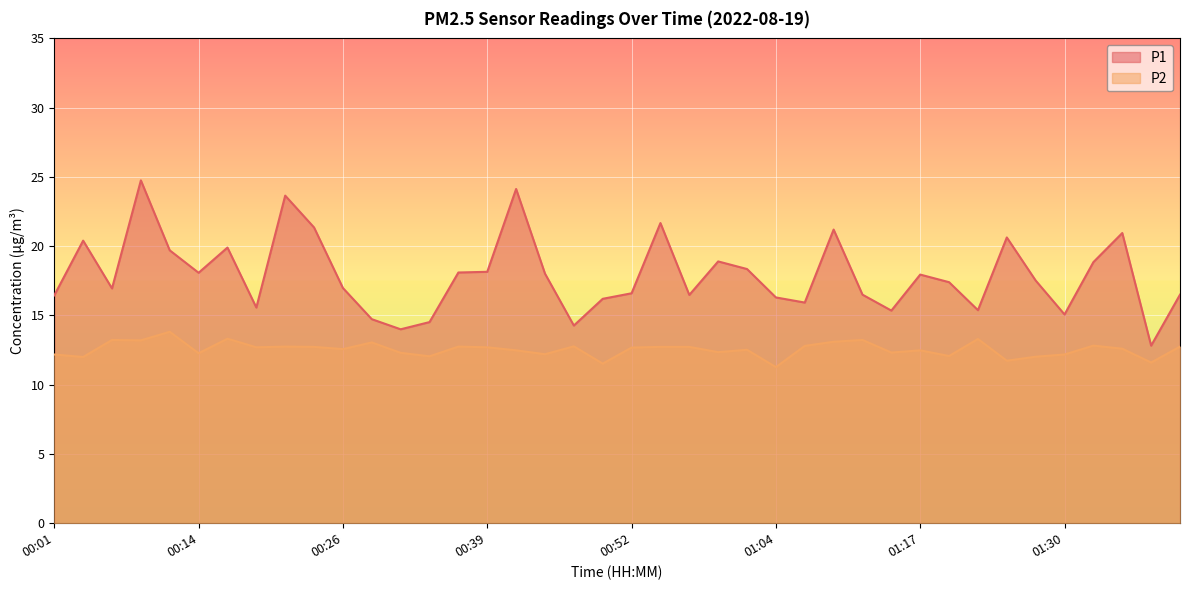

True or false: P1 and P2 intersect in this chart.

False